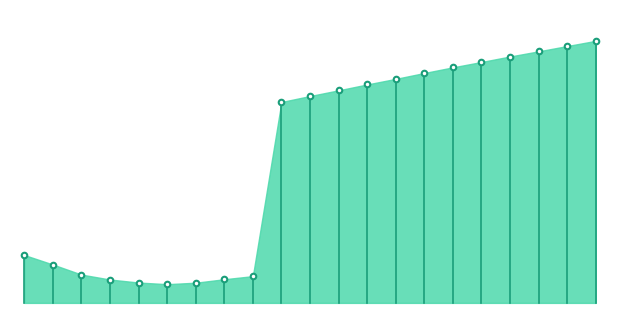

Does the chart have visible grid lines?

No